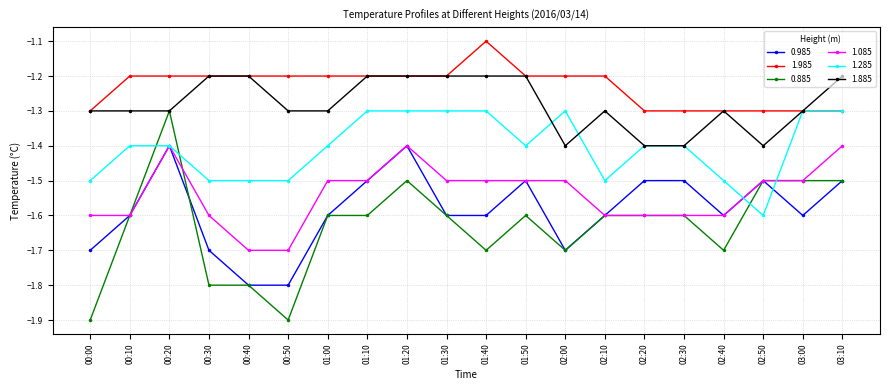

Is the value of 1.985 at 03:00 greater than the value of 1.285 at 01:50?

Yes